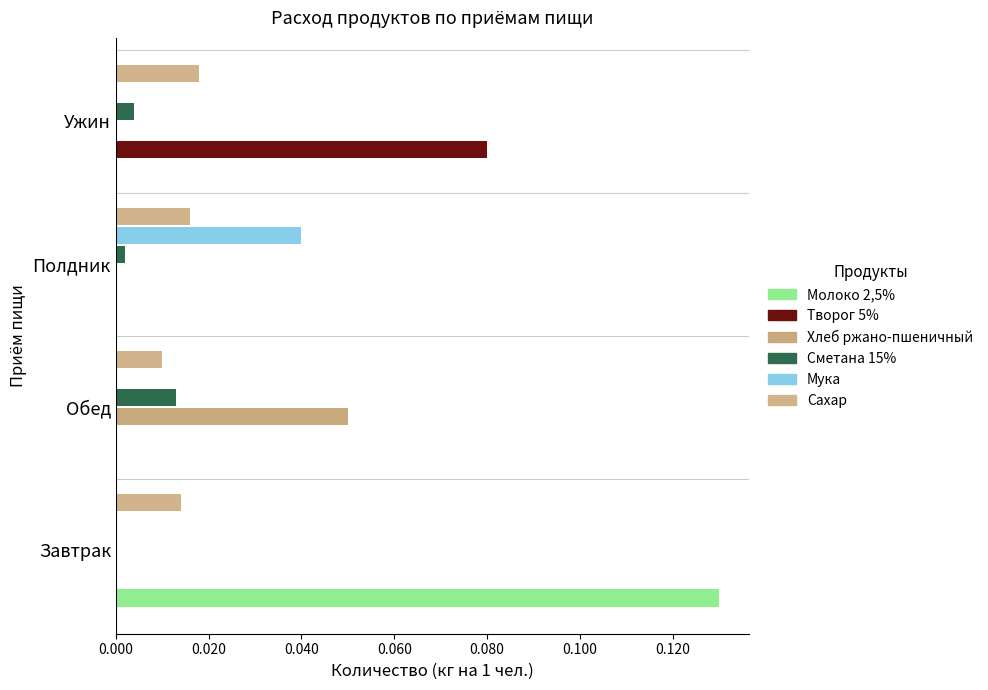

How many distinct data groups are displayed?

6